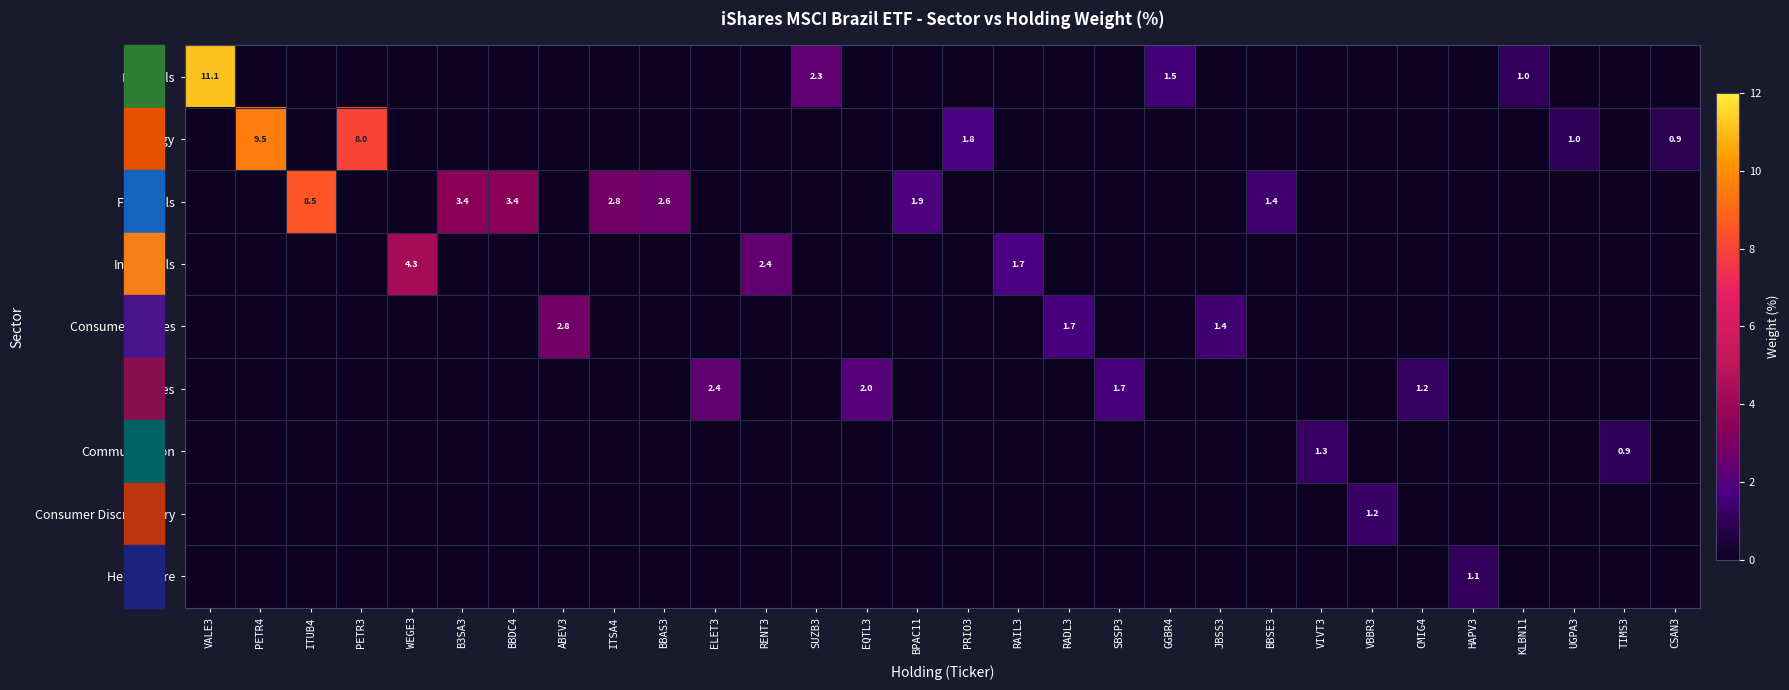

The value of Energy at UGPA3 is 1.0. True or false?

True